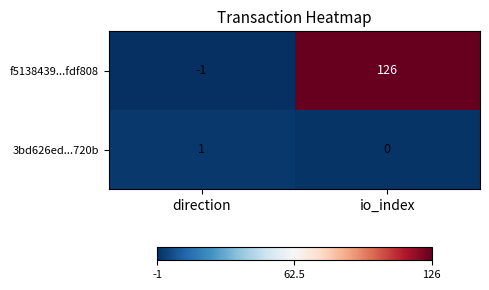

The value of 3bd626ed...720b at direction is 1. True or false?

True